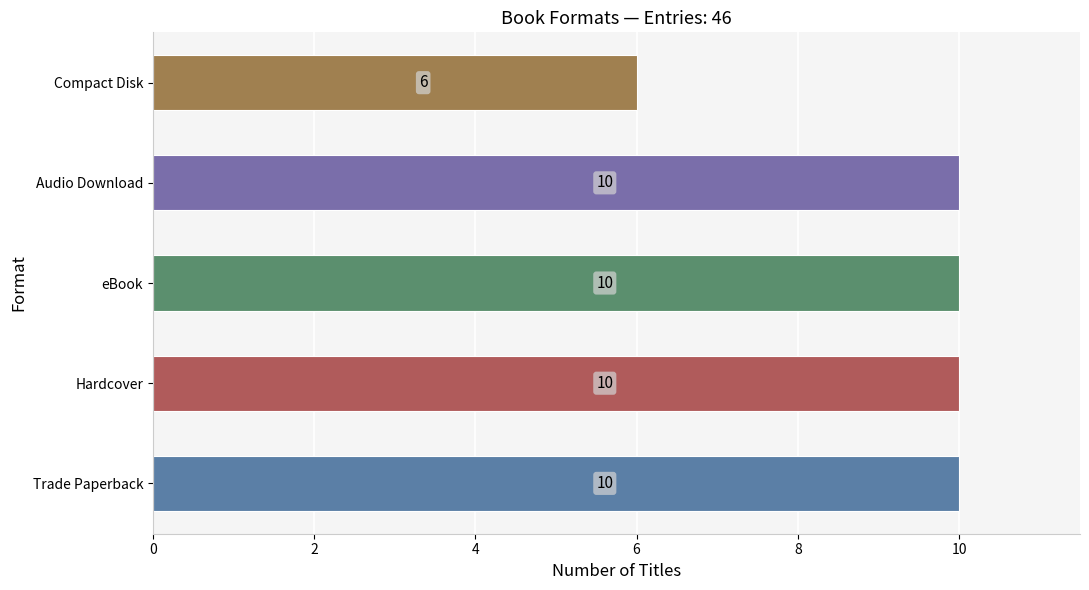

True or false: the data shows 15 at eBook.

False